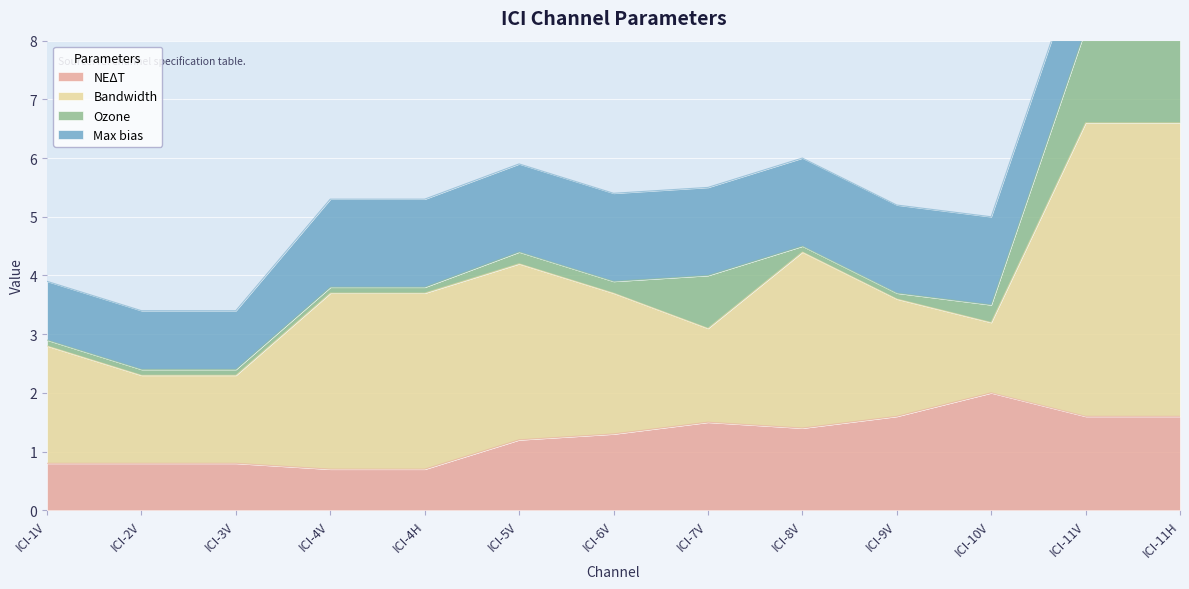

Where is Max bias nearest to the value 1?

ICI-1V